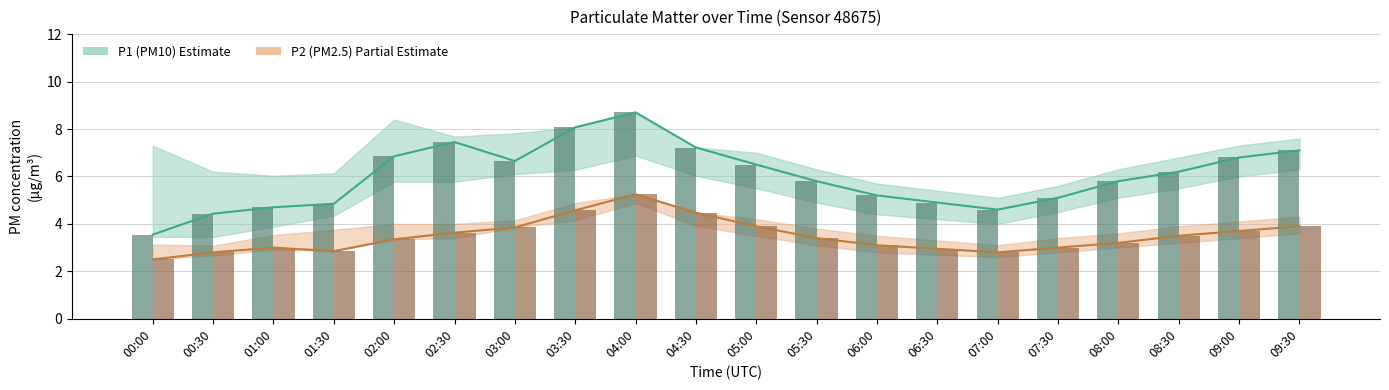

Does the chart contain any negative values?

No